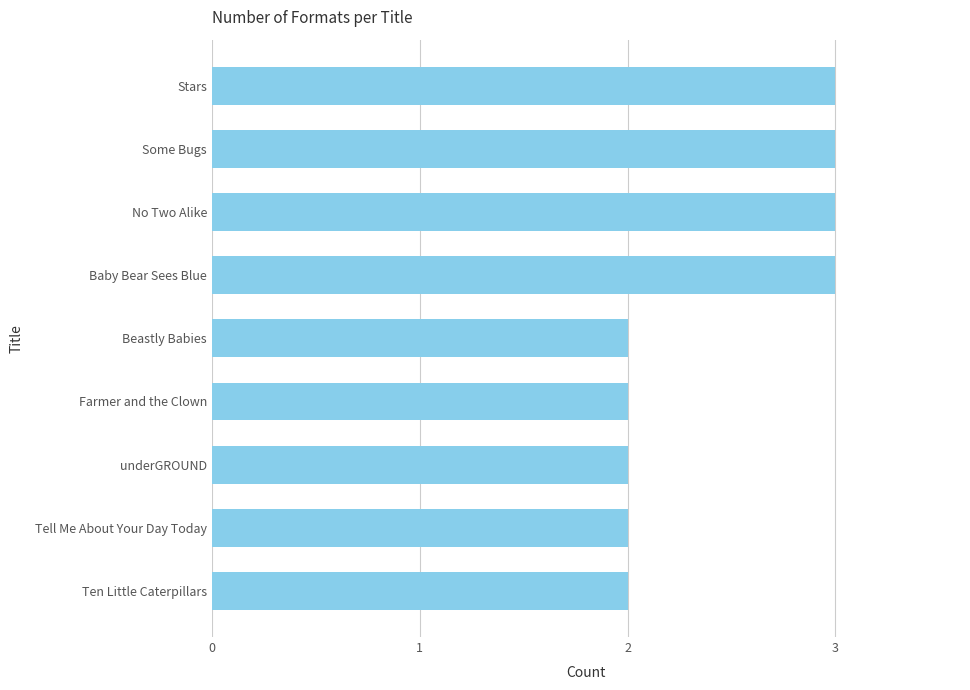

Reading bottom to top, transcribe all the data shown in this chart.

Ten Little Caterpillars=2	Tell Me About Your Day Today=2	underGROUND=2	Farmer and the Clown=2	Beastly Babies=2	Baby Bear Sees Blue=3	No Two Alike=3	Some Bugs=3	Stars=3